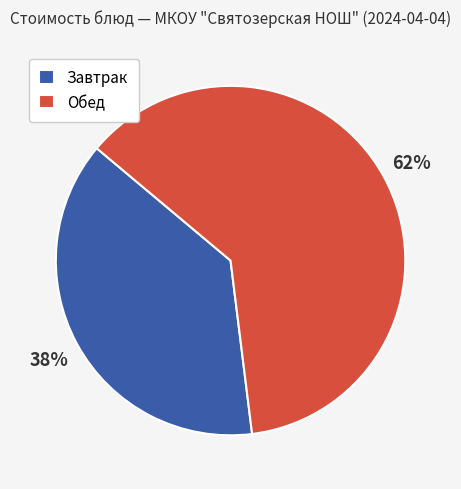

Which has a higher value, Завтрак or Обед?

Обед